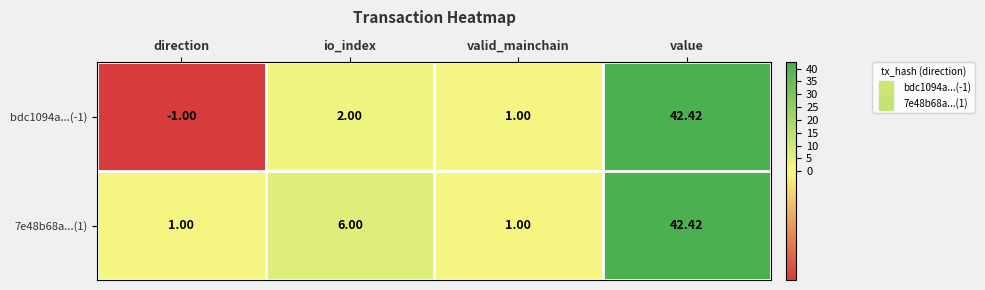

Which label corresponds to the largest value in the chart?

value